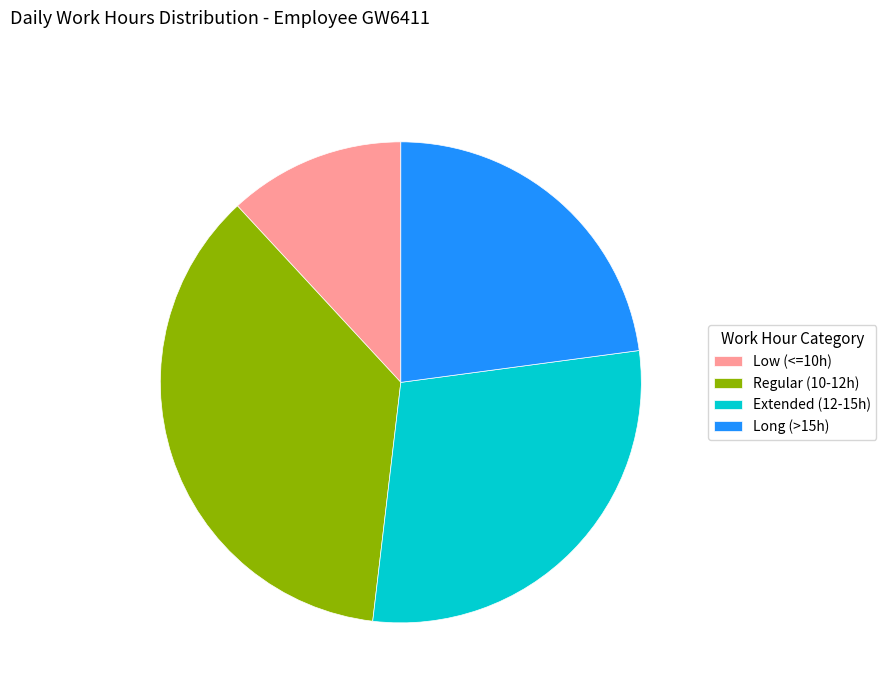

Between Regular (10-12h) and Extended (12-15h), which is larger?

Regular (10-12h)